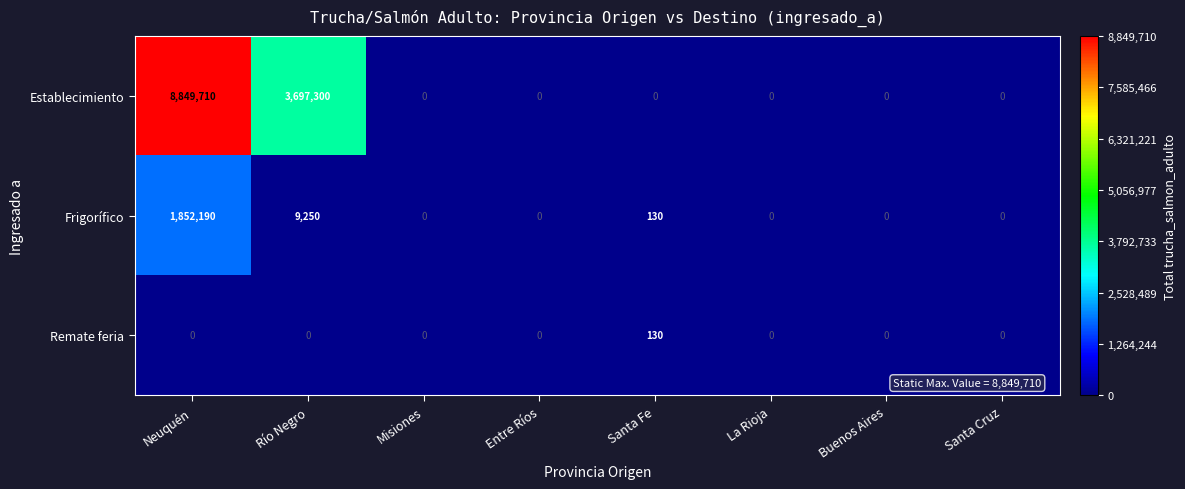

Reading right to left, what are all the values shown in this chart?

Establecimiento: 0	0	0	0	0	0	3697300	8849710
Frigorífico: 0	0	0	130	0	0	9250	1852190
Remate feria: 0	0	0	130	0	0	0	0